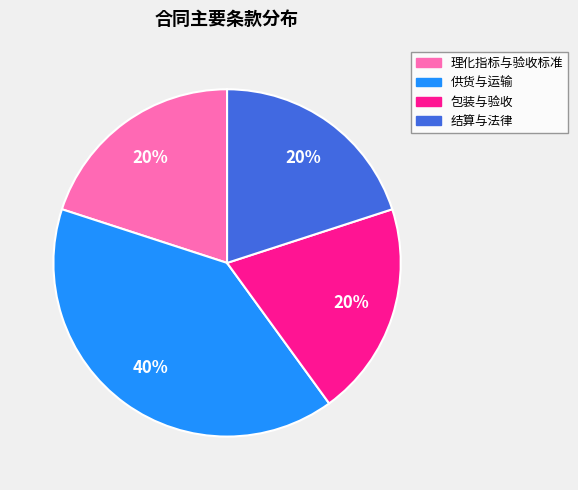

Between 结算与法律 and 供货与运输, which is larger?

供货与运输